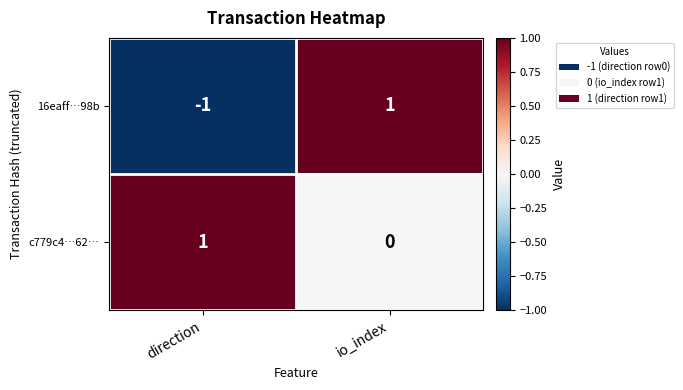

List the series in order of their overall mean, highest first.

c779c4…62…, 16eaff…98b